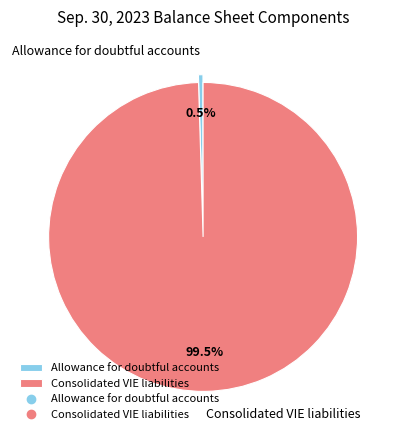

How many slices are in this pie chart?

2